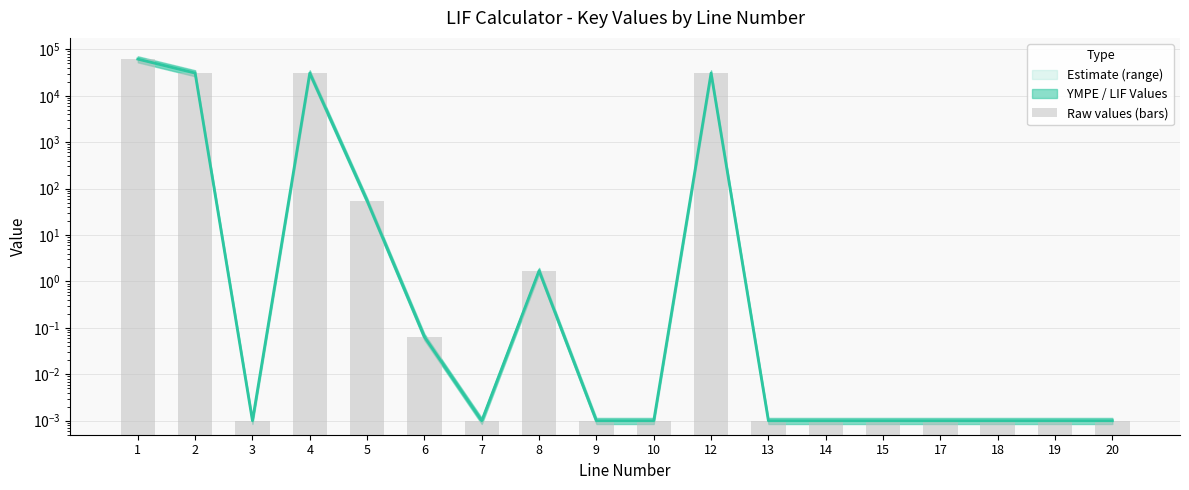

Reading left to right, what are all the values shown in this chart?

61600.0	30800.0	0.0	30800.0	55.0	0.1	0.0	1.7	0.0	0.0	30800.0	0.0	0.0	0.0	0.0	0.0	0.0	0.0